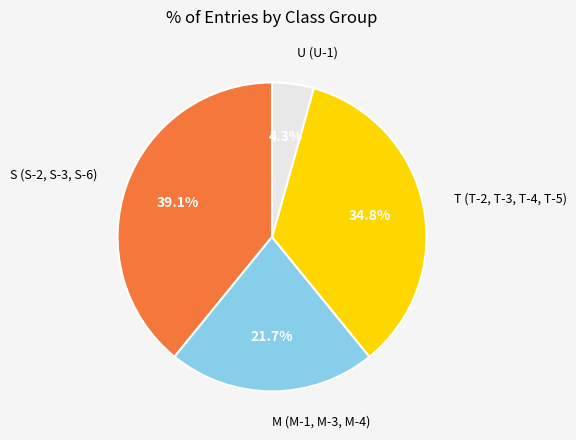

Is there a majority slice in this chart?

No